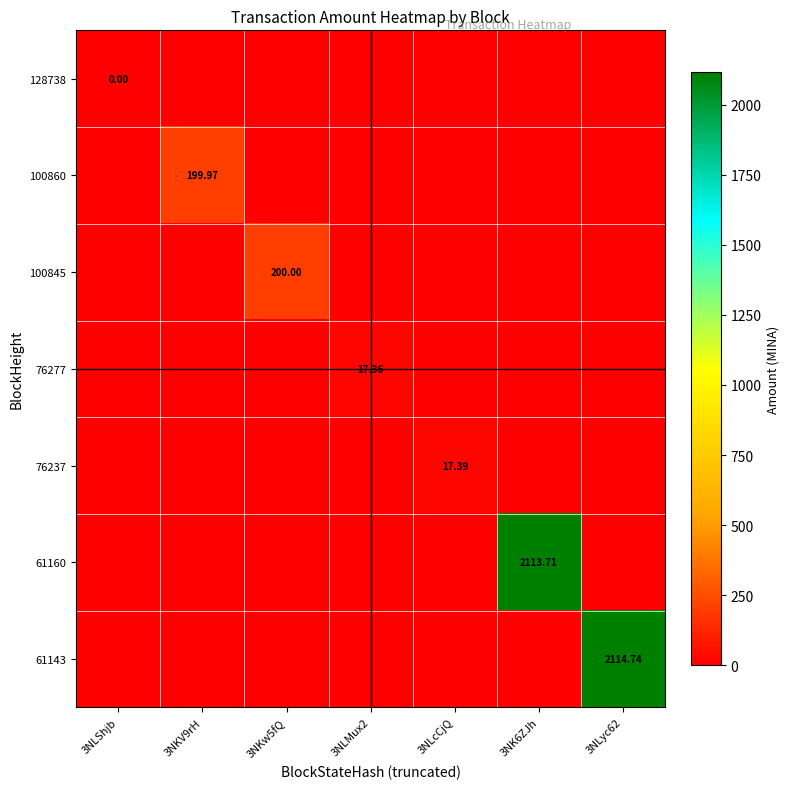

What is the sum of the 61160 values at 3NK6ZJh and 3NKw5fQ?

2113.7